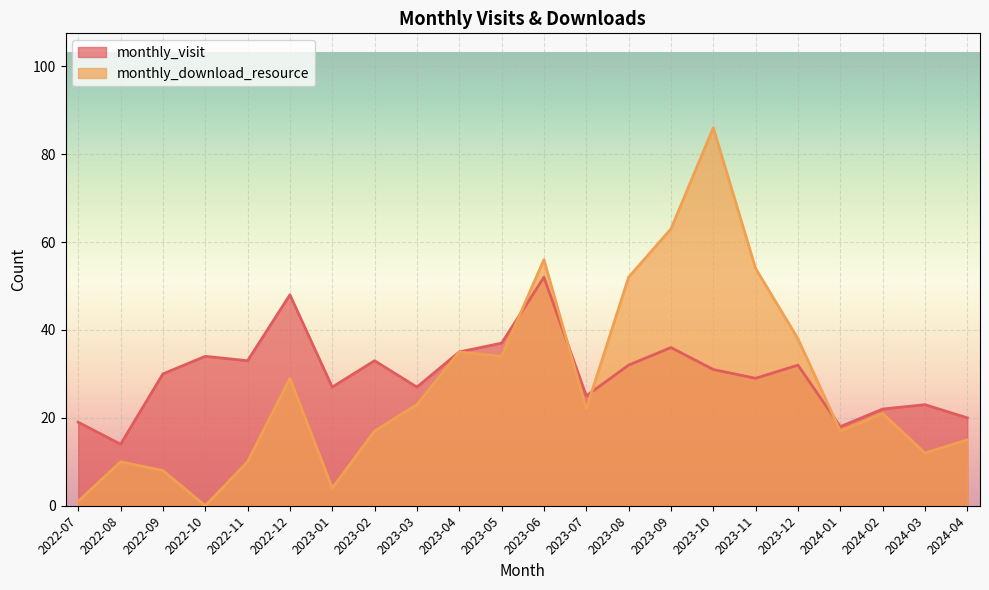

Where is monthly_visit nearest to the value 33?

2022-11